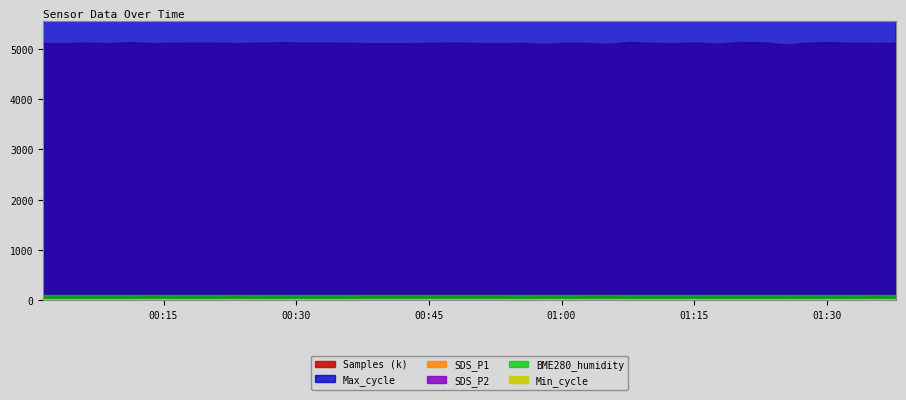

Is the value of SDS_P1 at 2024/04/01 00:45:42 greater than the value of Max_cycle at 2024/04/01 01:25:22?

No